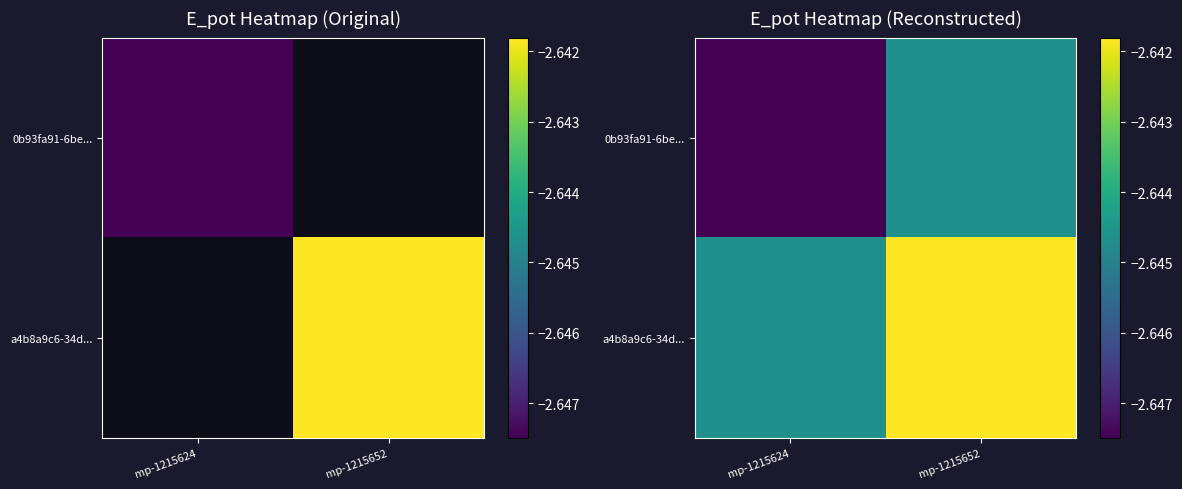

At which label is a4b8a9c6-34d... closest to -2?

mp-1215652